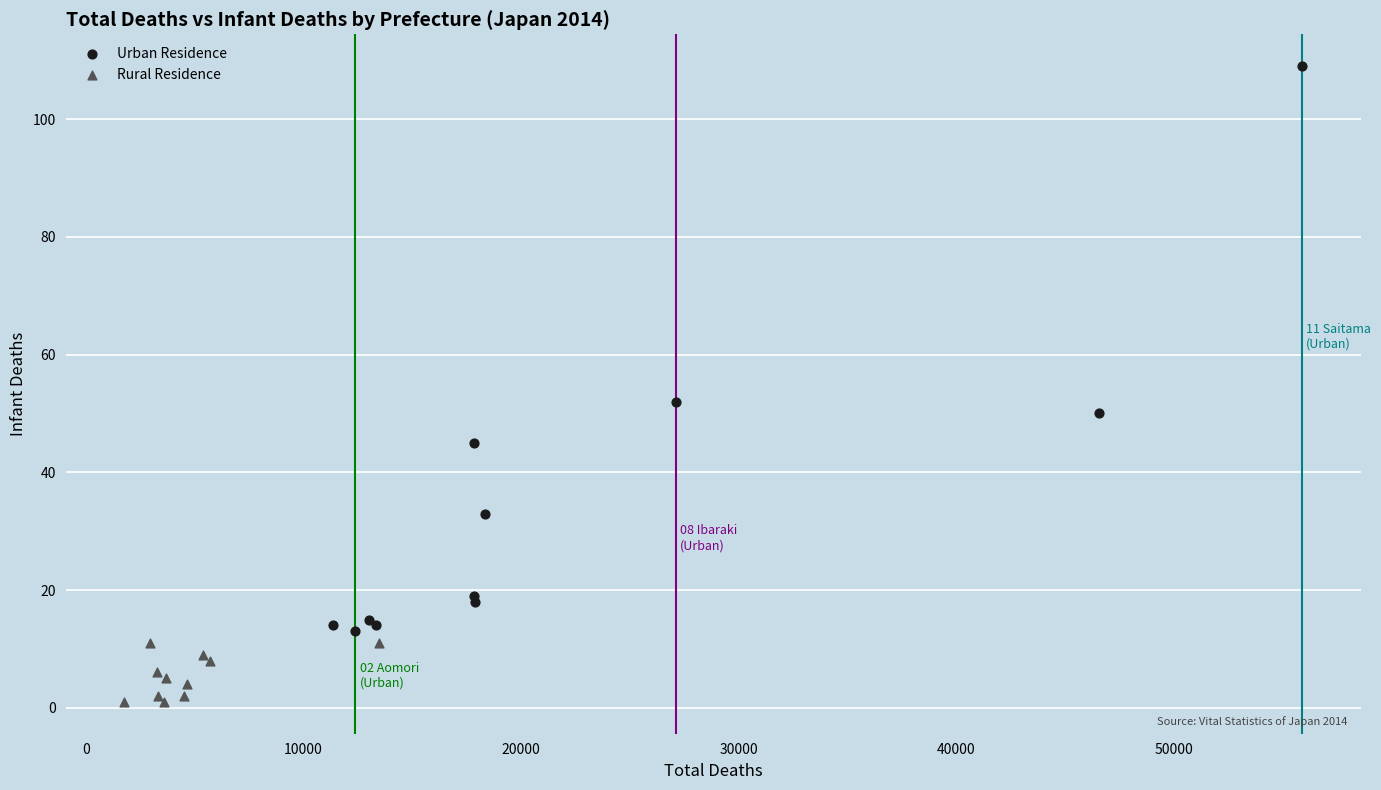

Which series contains the lowest Y value?

Rural Residence